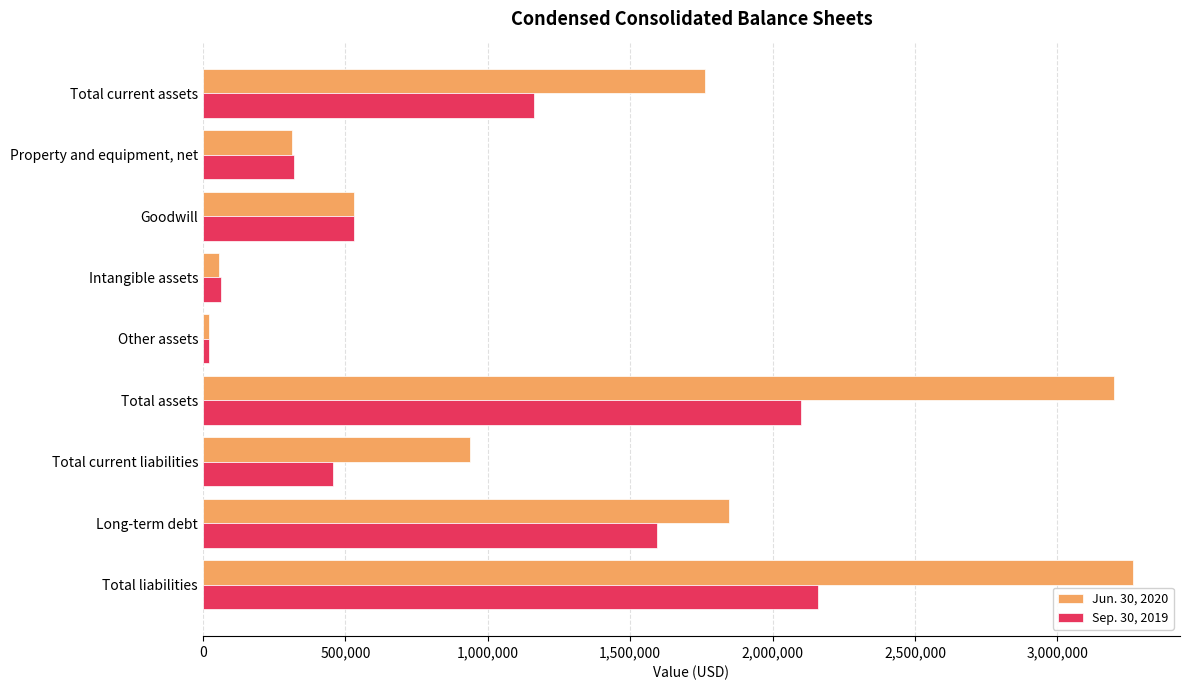

Which series has the largest range (max minus min)?

Jun. 30, 2020